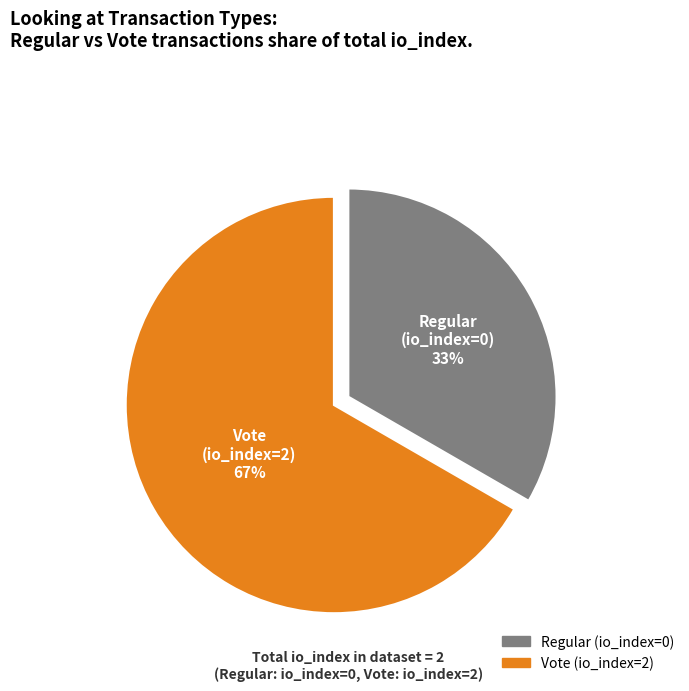

What is the largest slice in the pie chart?

Vote